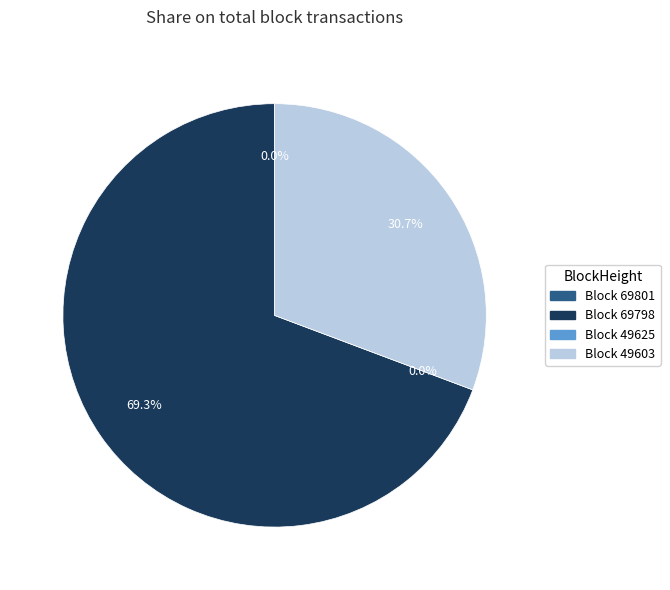

How many slices are in this pie chart?

4